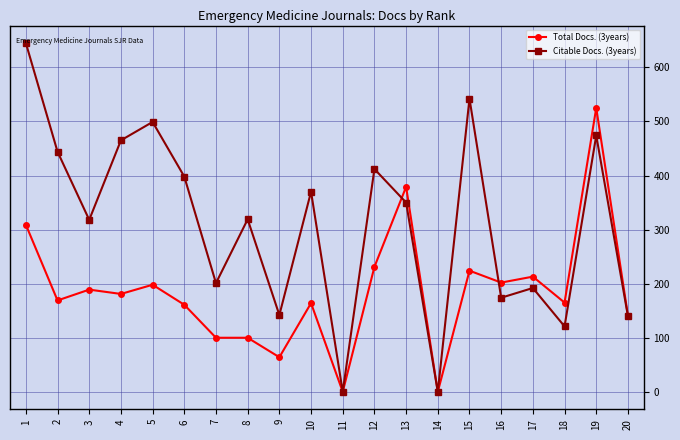

What is the total value across all series at 16?

376